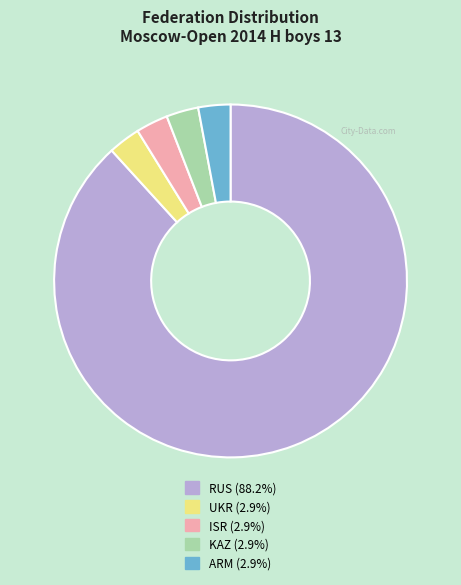

Which slice is the largest?

RUS